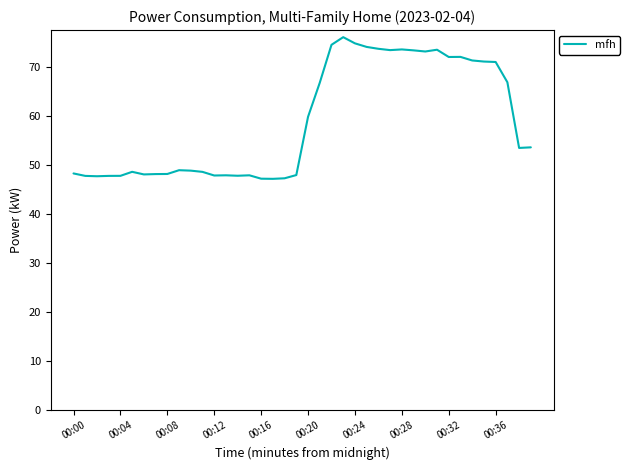

What is the minimum value shown in the chart?

47.2